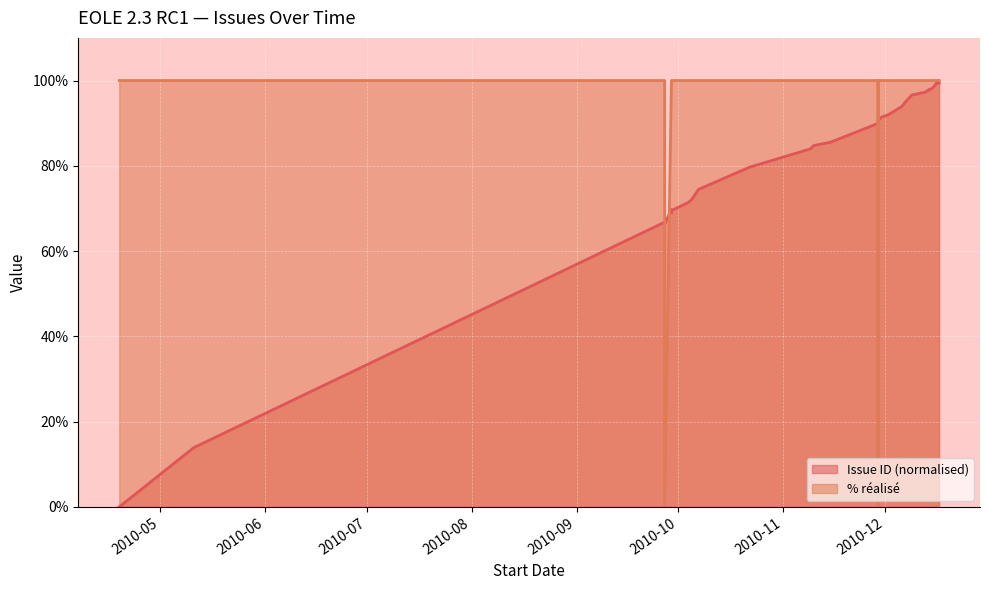

What is the total value across all series at 17/12/2010?

200.0